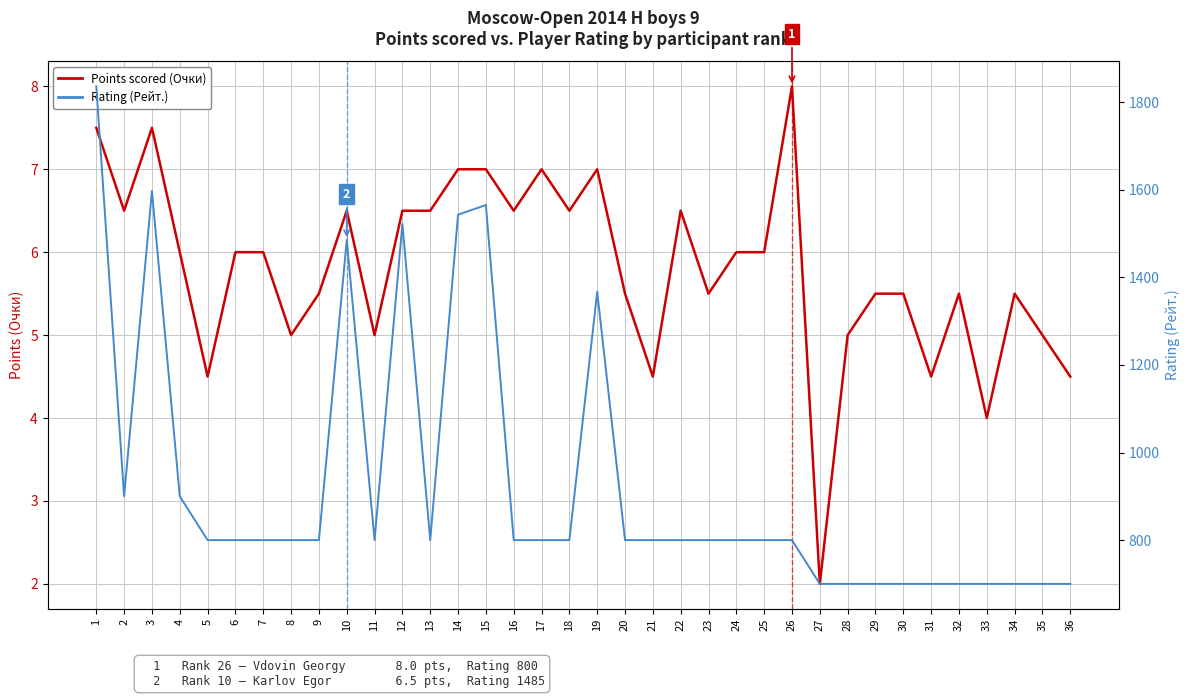

Between 29 and 5, which is larger?

29